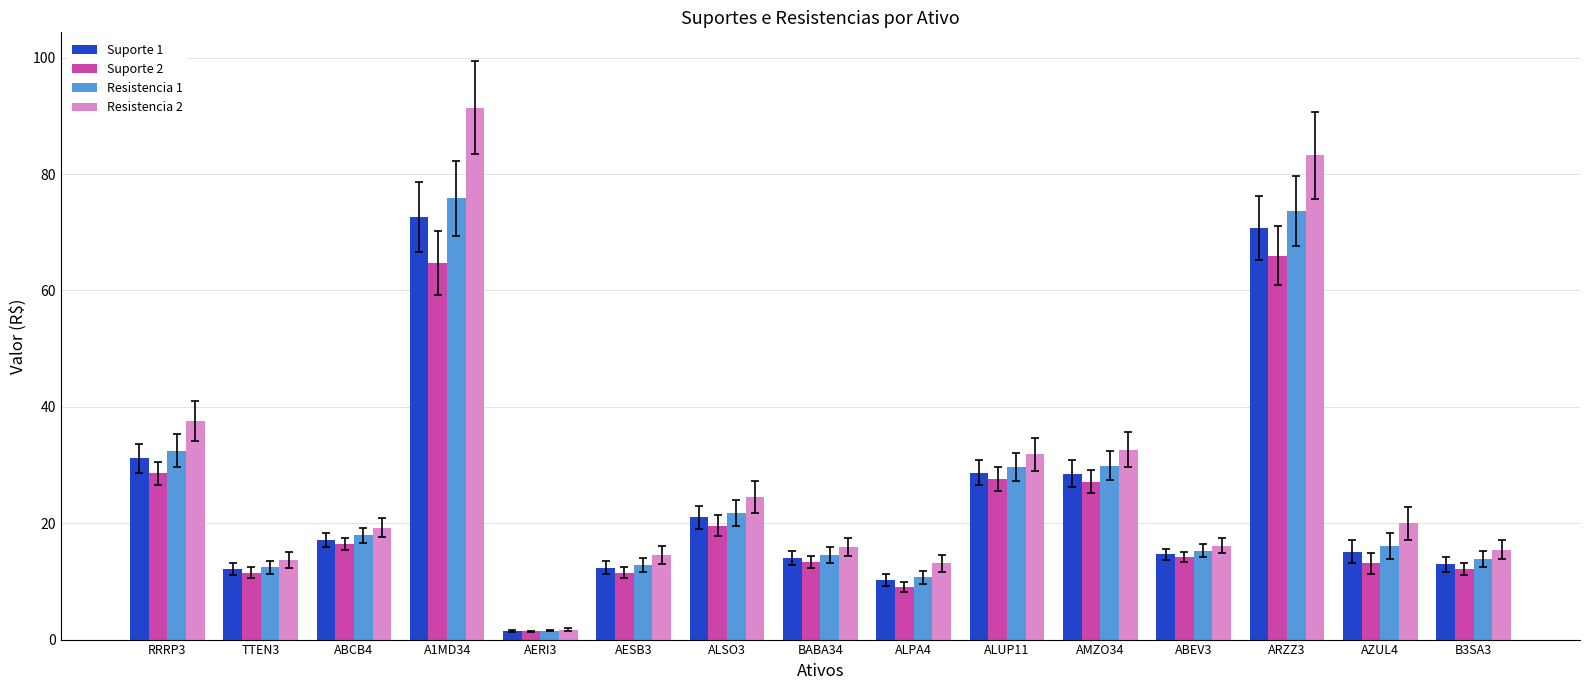

List the series in order of their overall mean, highest first.

Resistencia 2, Resistencia 1, Suporte 1, Suporte 2